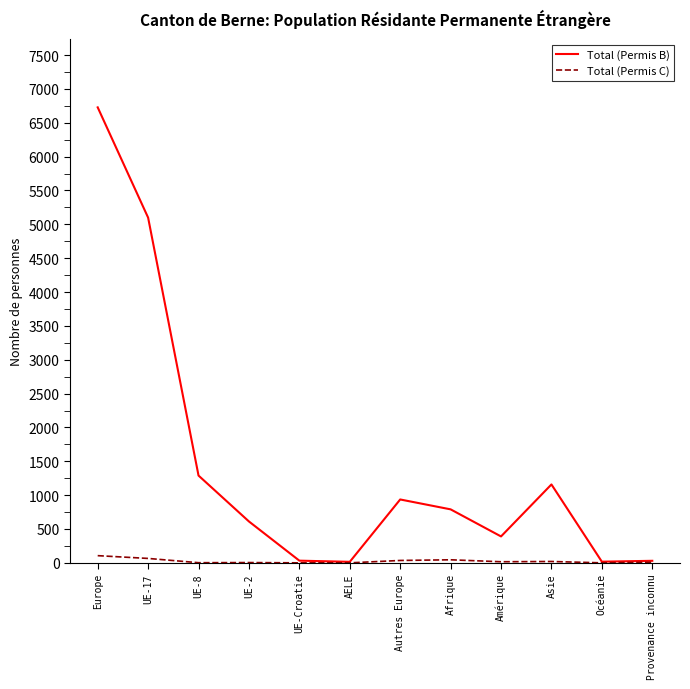

What is the difference between the maximum and second lowest values in the Total (Permis B) series?

6711